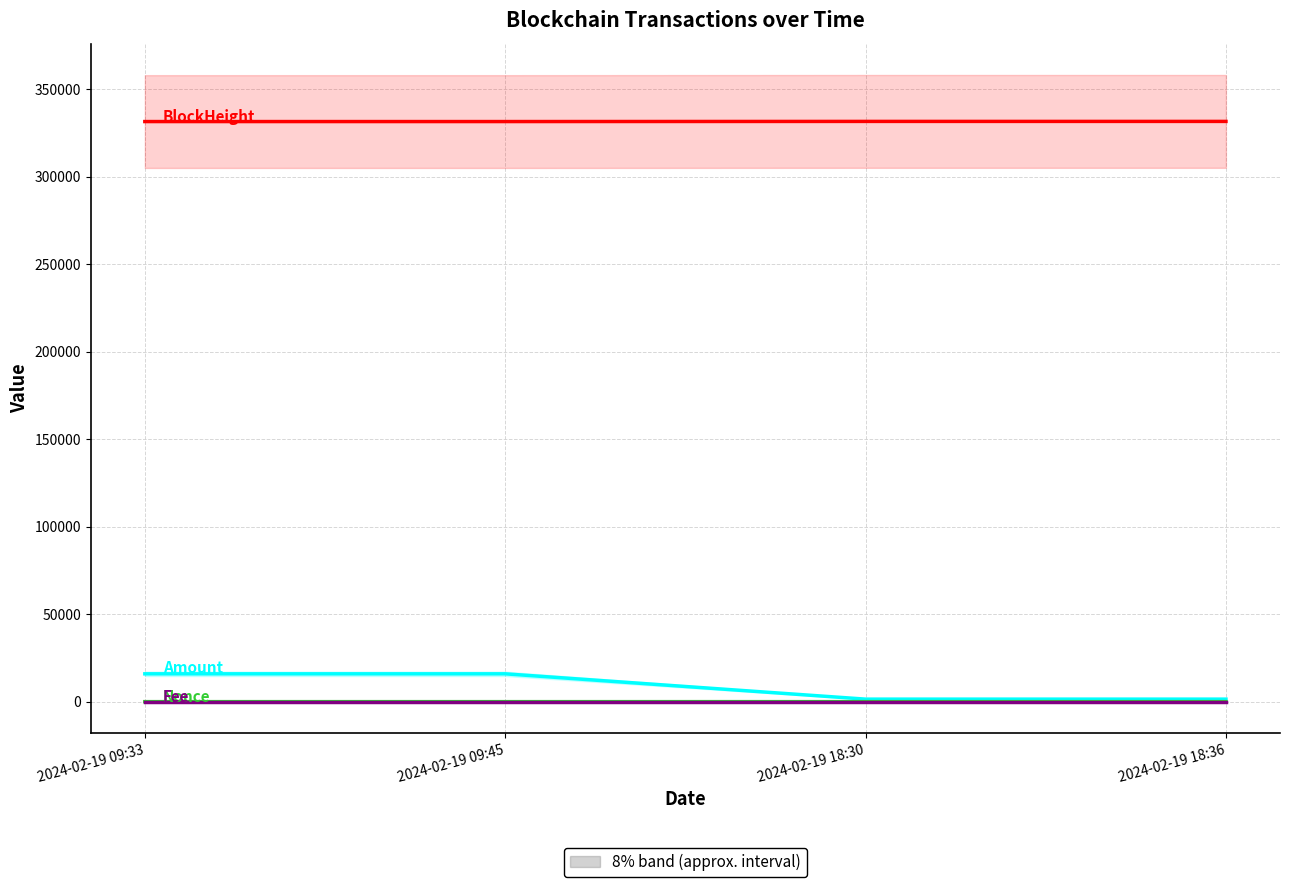

In Nonce, how many points are lower than both neighbors (excluding endpoints)?

1